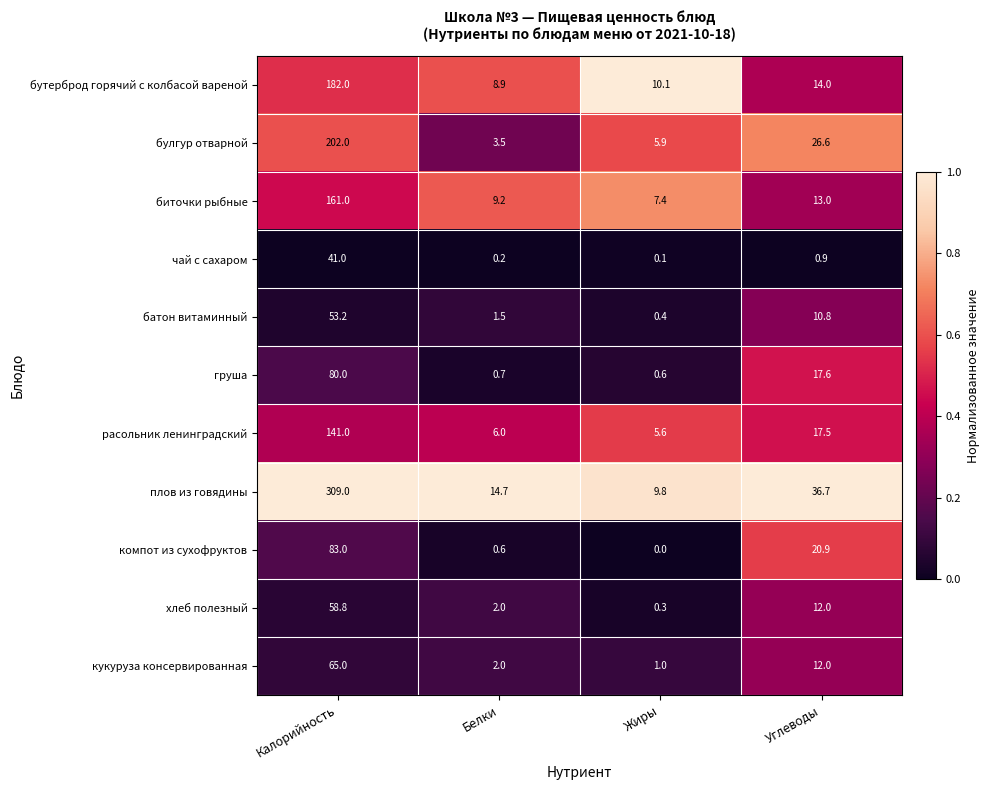

Where is кукуруза консервированная nearest to the value 33?

Углеводы